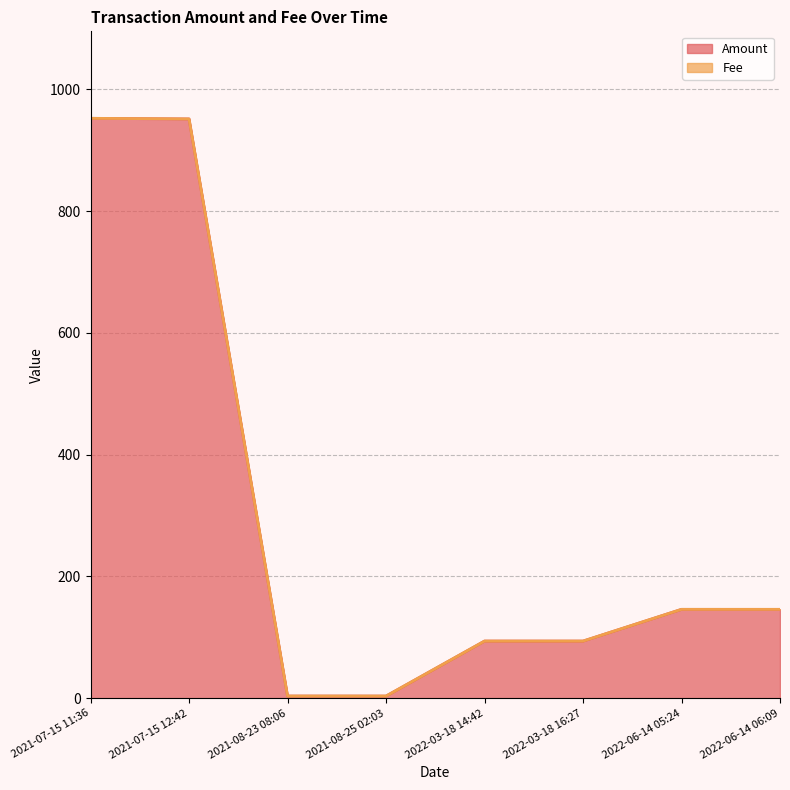

What is the average value?

298.7